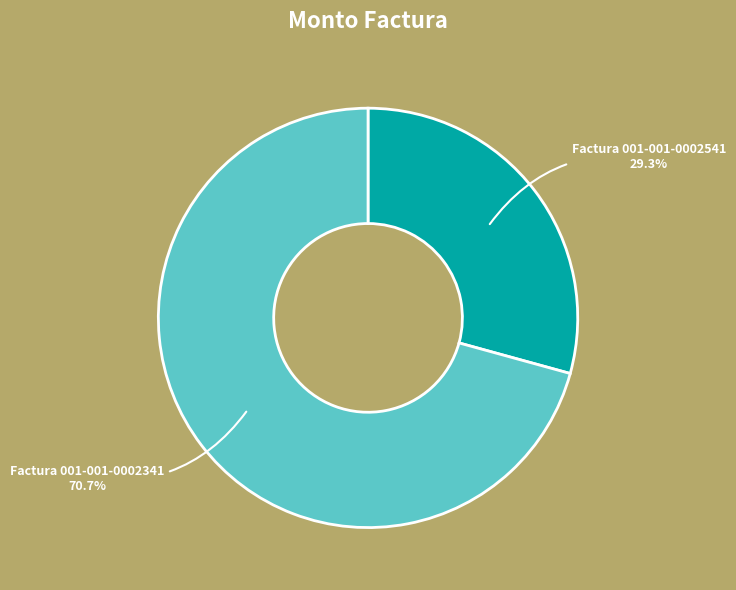

True or false: Factura 001-001-0002541 accounts for 41% of the total.

False